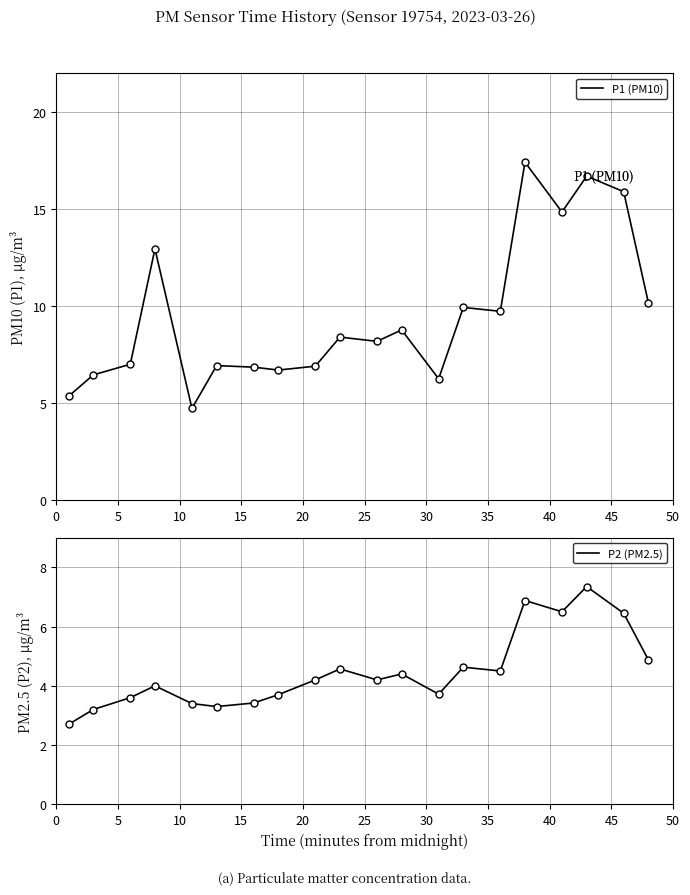

Which series has the widest spread of values?

P1 (PM10)